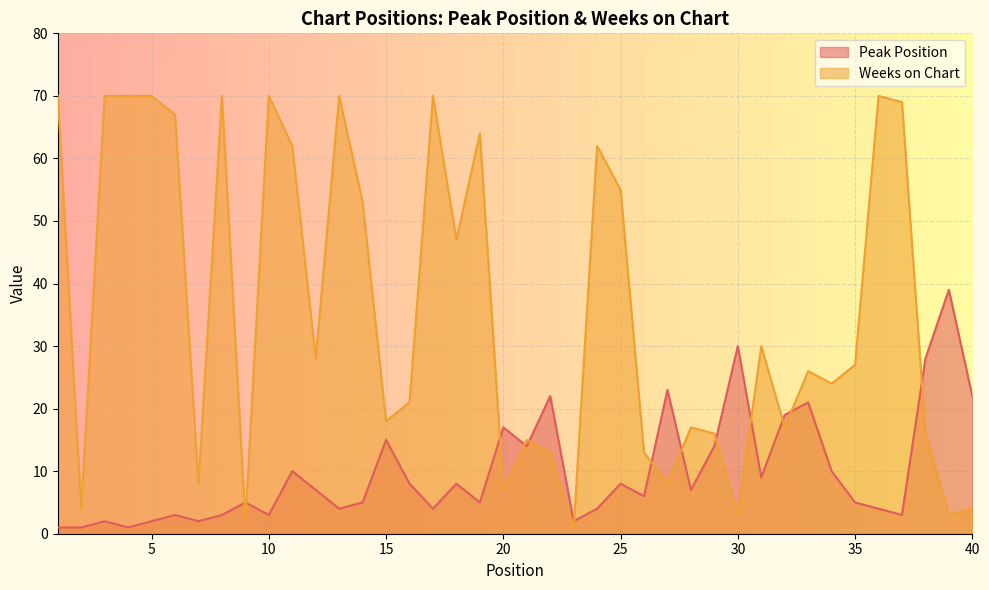

Count the number of categories in the chart.

40